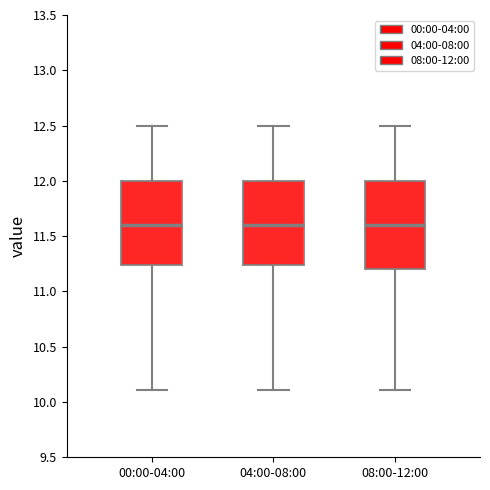

Where does the lower whisker of the box for 08:00-12:00 end on the y-axis? The values are not printed on the chart, so give them approximately, as read against the axis.

10.10